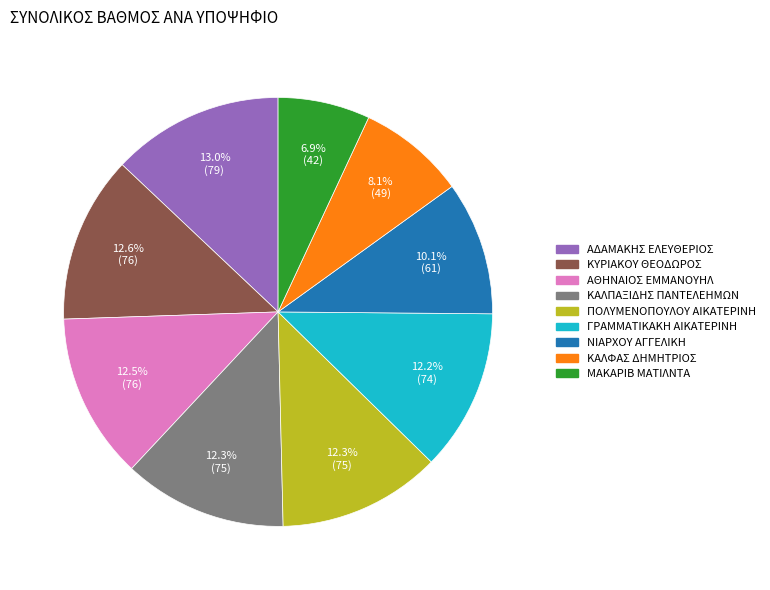

What is the smallest slice in the pie chart?

ΜΑΚΑΡΙΒ ΜΑΤΙΛΝΤΑ